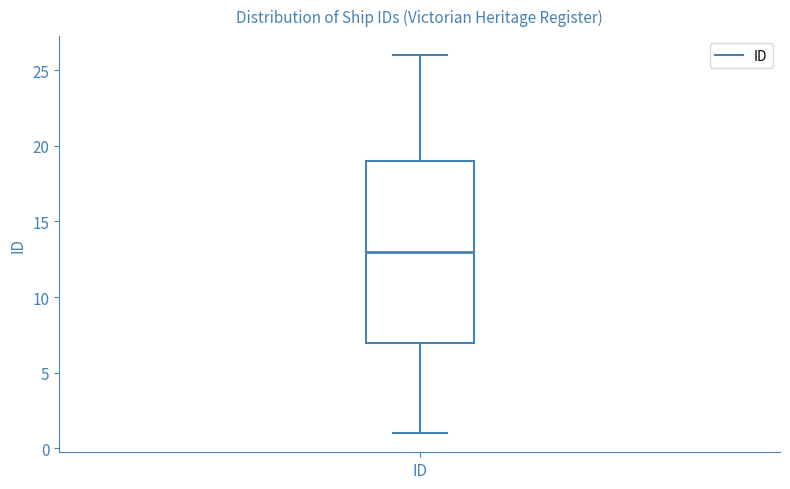

Where does the lower whisker of the box for ID end on the y-axis? The values are not printed on the chart, so give them approximately, as read against the axis.

1